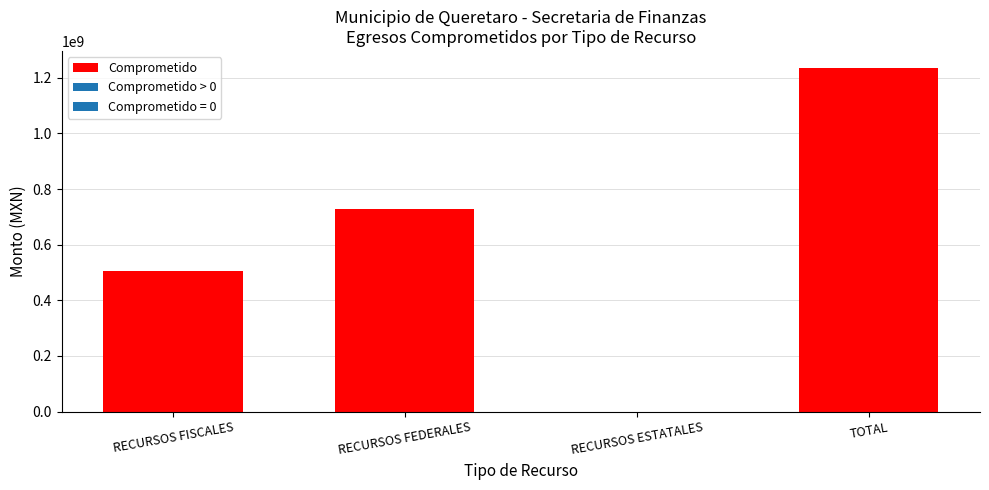

Reading left to right, transcribe all the data shown in this chart.

RECURSOS FISCALES=506750154.6	RECURSOS FEDERALES=727800005.3	RECURSOS ESTATALES=0.0	TOTAL=1234550159.9